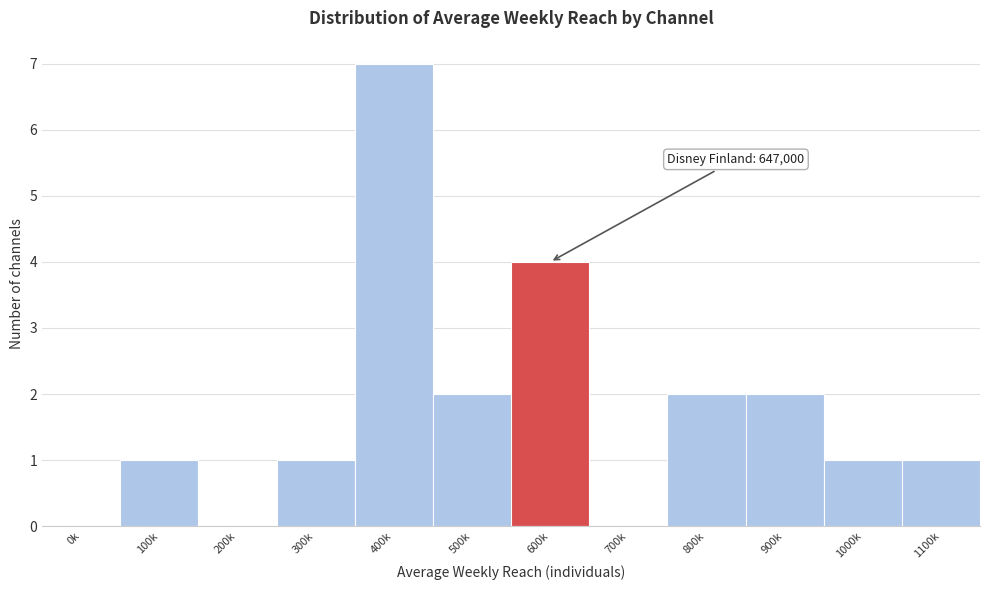

Reading left to right, transcribe all the data shown in this chart.

0k=0	100k=1	200k=0	300k=1	400k=7	500k=2	600k=4	700k=0	800k=2	900k=2	1000k=1	1100k=1